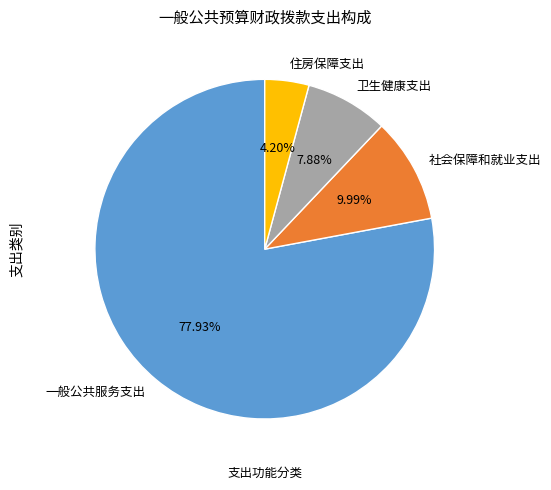

Approximately how many times larger is the value at 一般公共服务支出 compared to 住房保障支出?

18.6